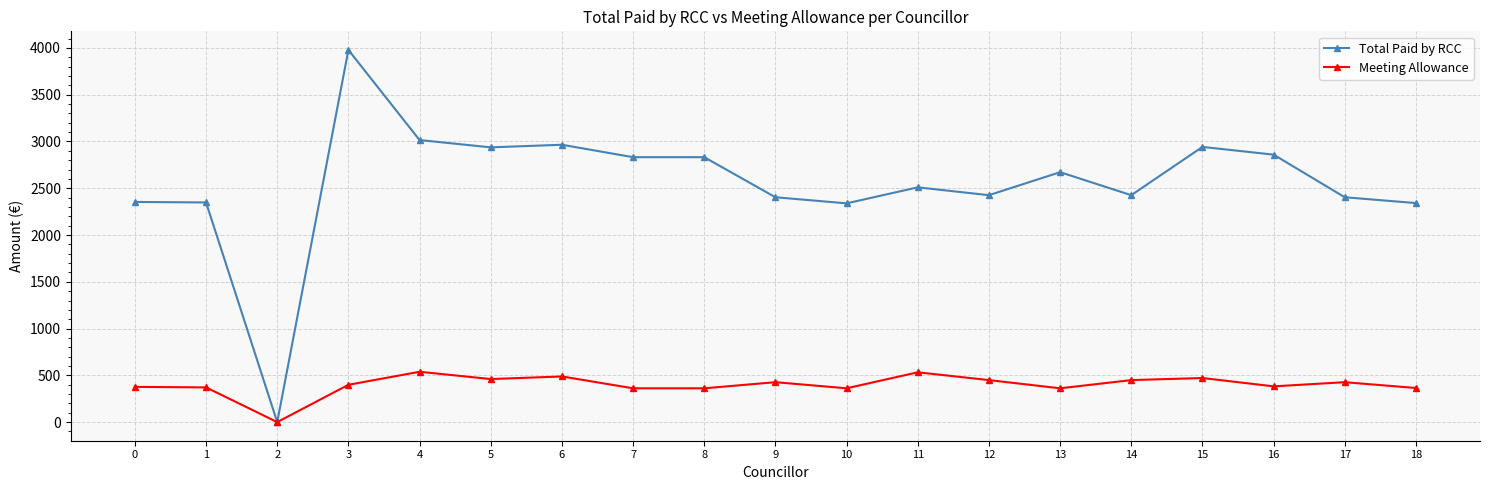

What is the maximum value shown in the chart?

3978.4